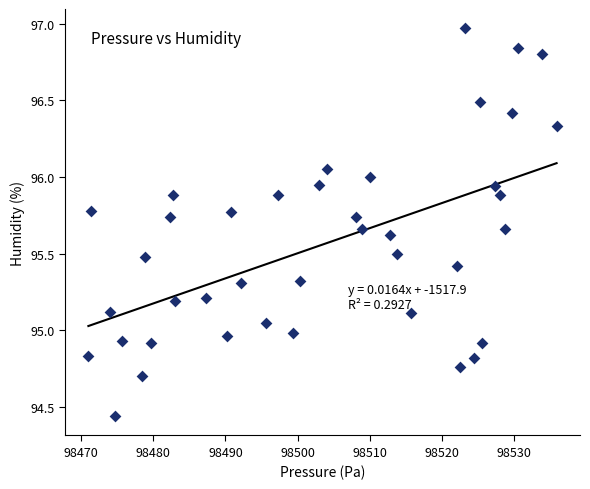

What is the range of Y values (max minus min)?

2.5